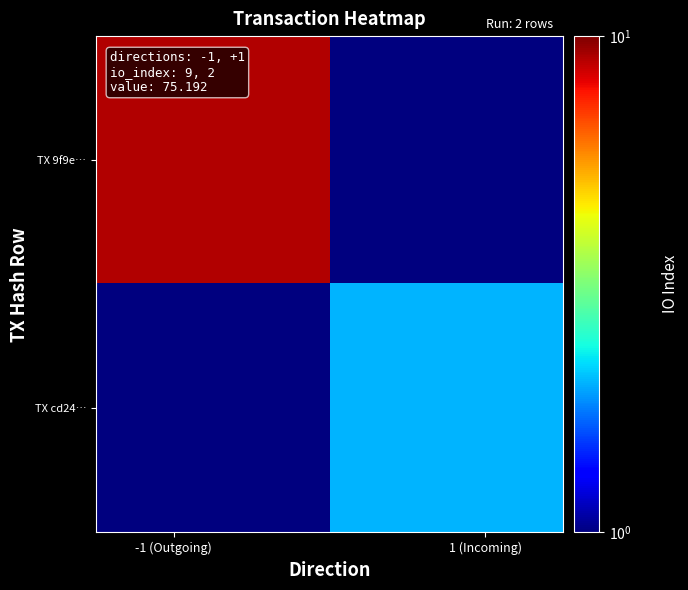

Rank the series by their average value, from highest to lowest.

TX 9f9e…, TX cd24…